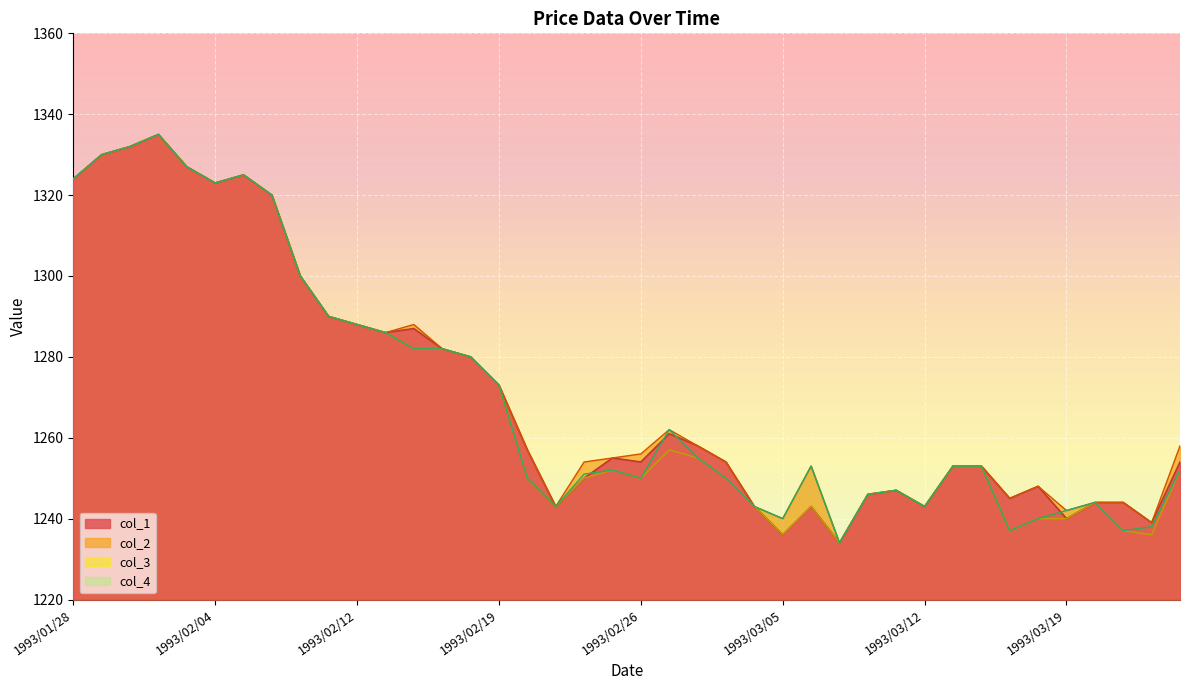

What is the difference between the col_4 values at 1993/02/15 and 1993/02/23?

43